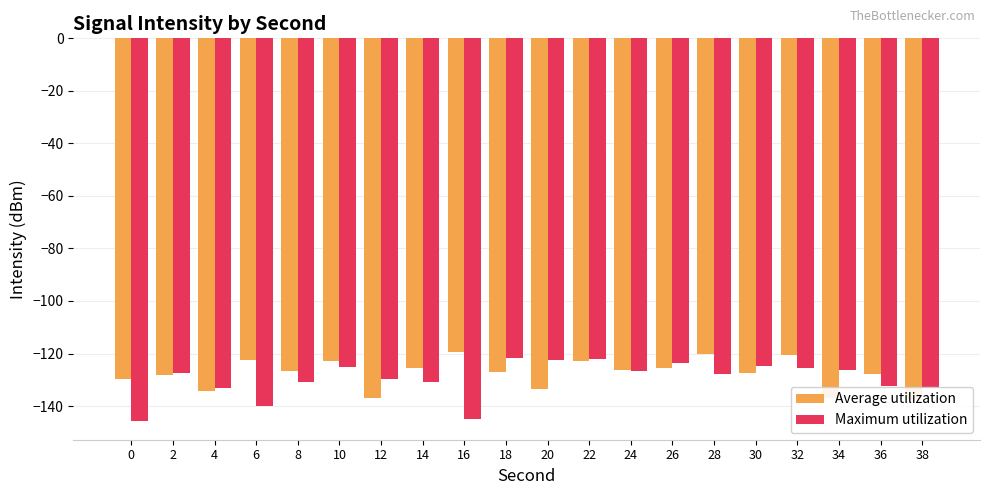

At how many categories does at least one series exceed -142?

20